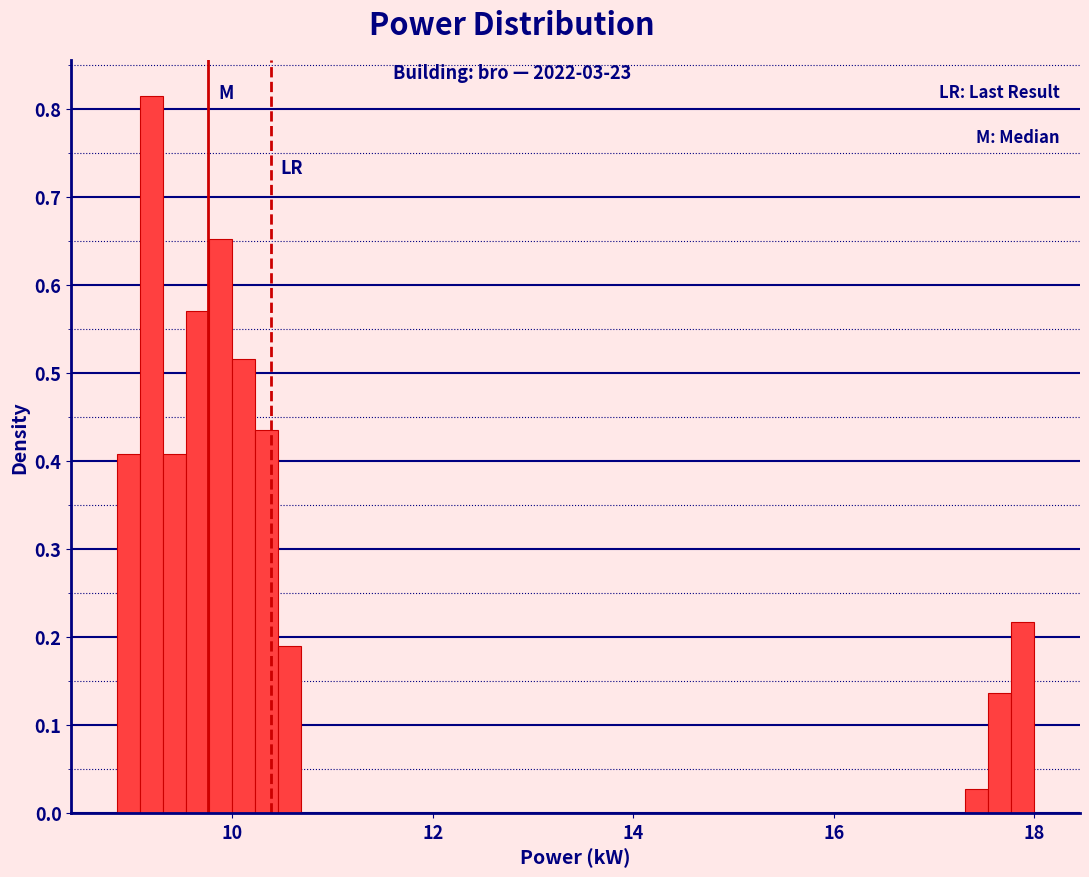

Around what value on the x-axis is the tallest bar? Give the approximate position of its centre, as read against the axis.

9.2